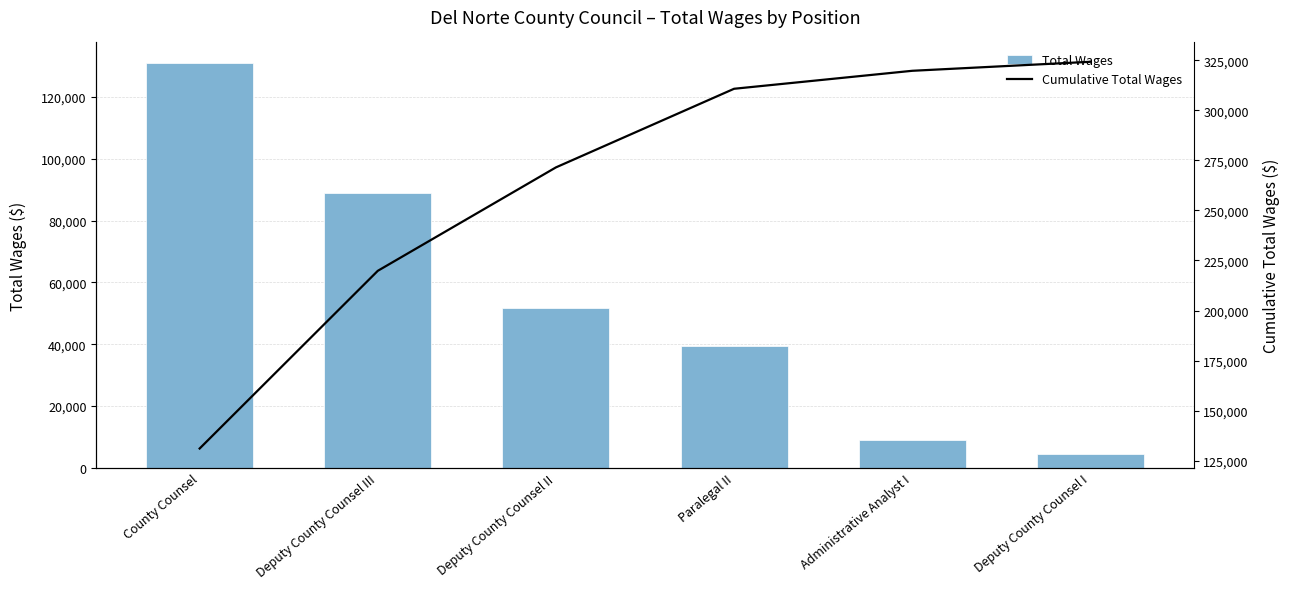

Which series has the largest range (max minus min)?

Cumulative Total Wages